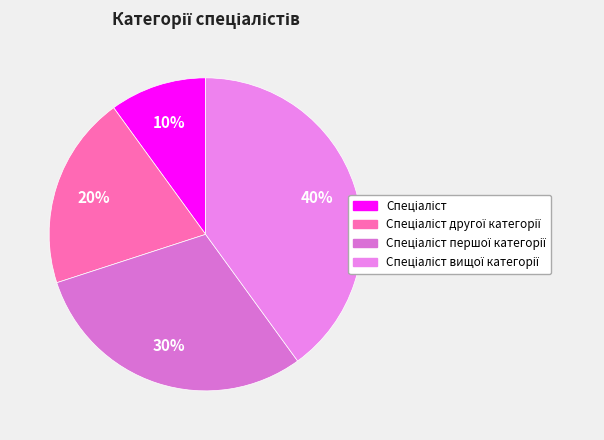

What percentage is NOT represented by Спеціаліст вищої категорії?

60.0%